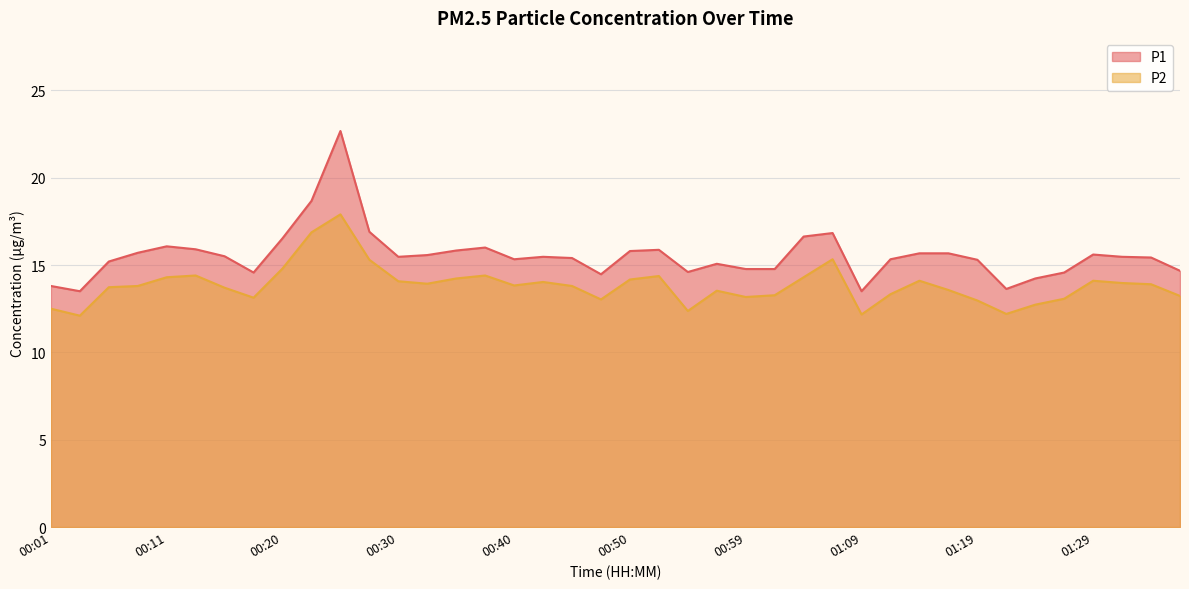

What is the value of the P2 point at the 39th from the left?

13.9